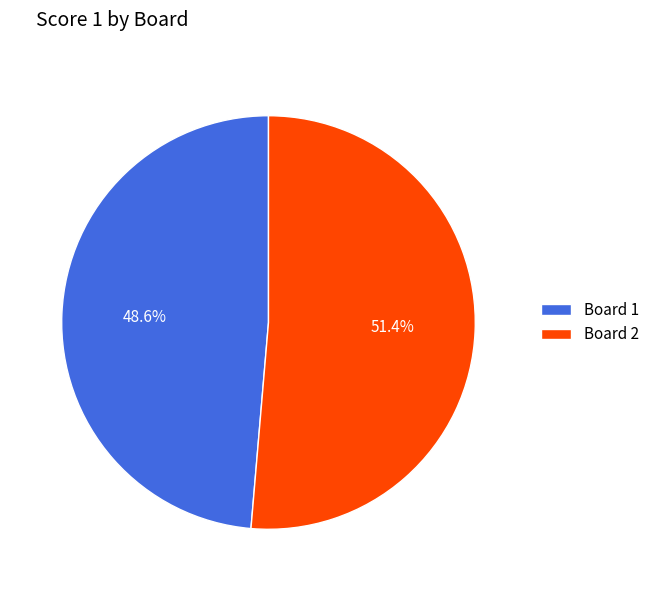

Do Board 2 and Board 1 together represent more than half of the pie?

Yes